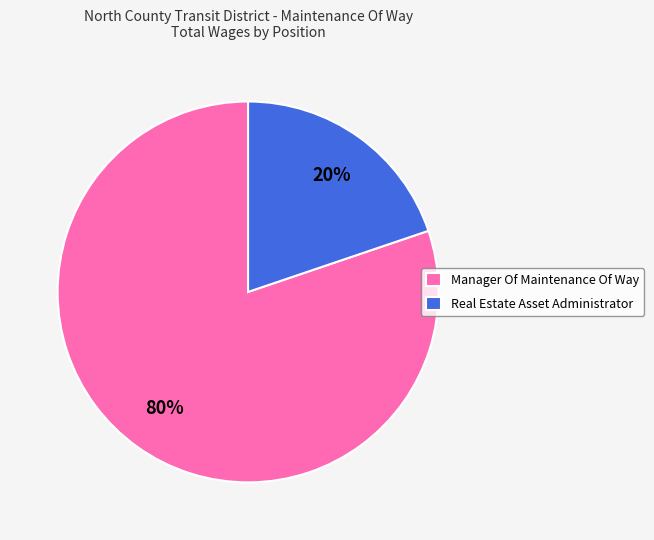

Is there a majority slice in this chart?

Yes